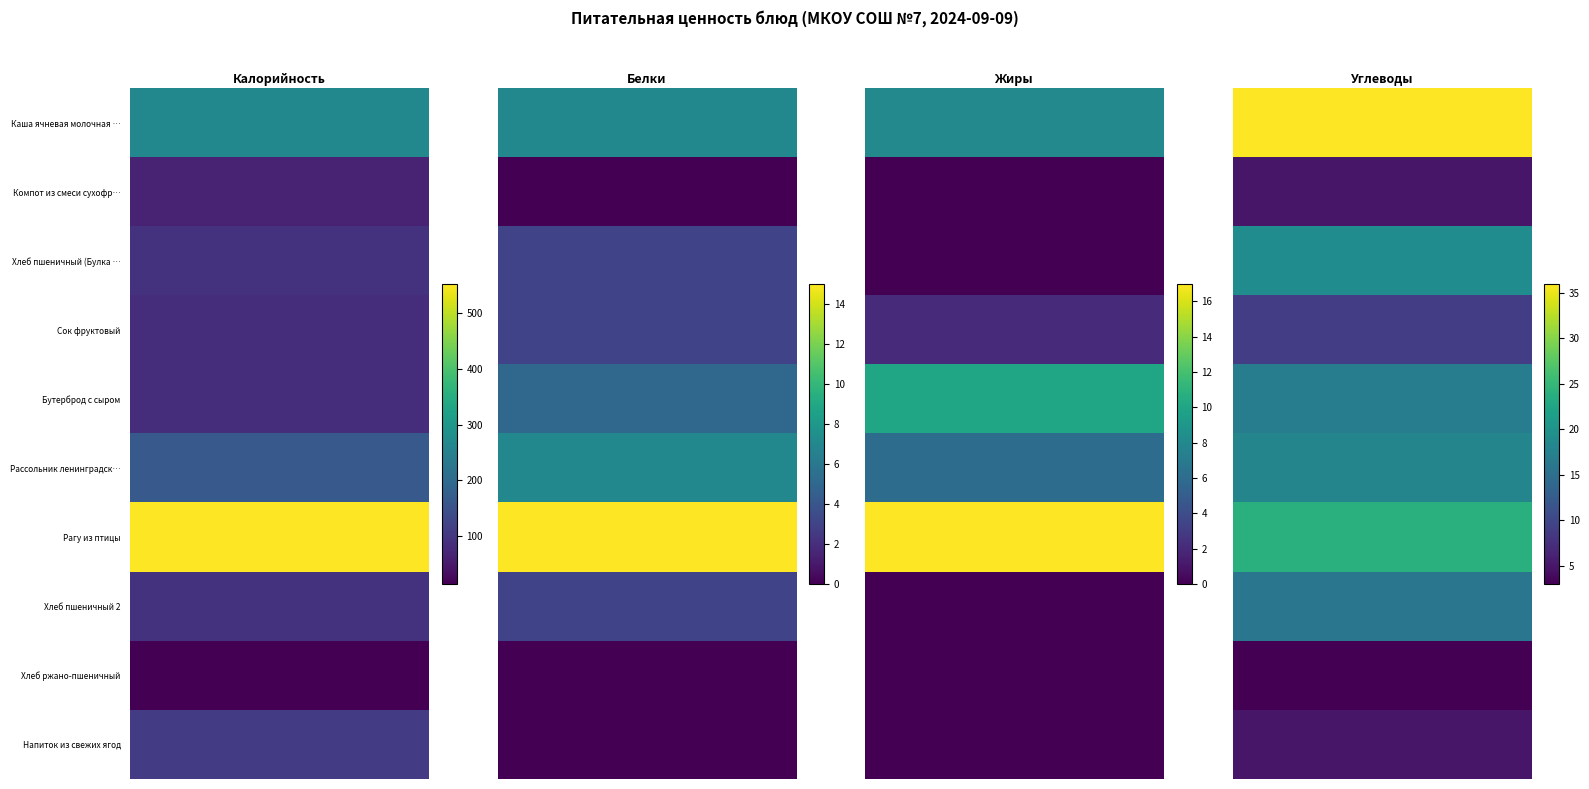

True or false: Бутерброд с сыром has a value of 10 at Углеводы.

False